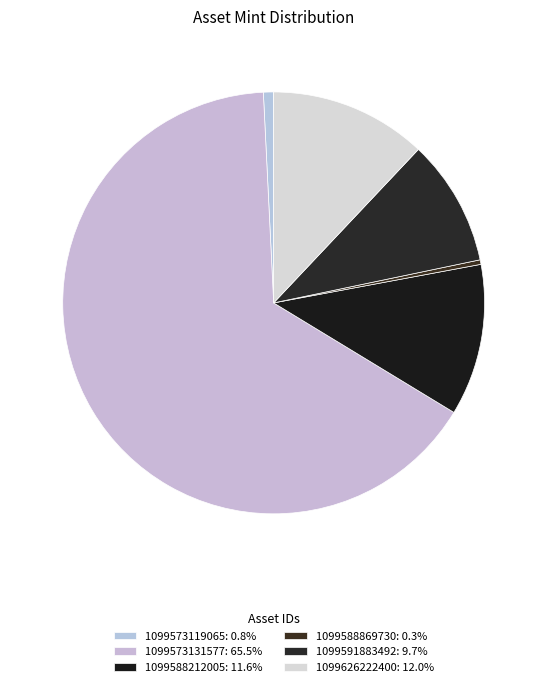

What percentage is the 1099573131577 slice, to the nearest percent?

66%